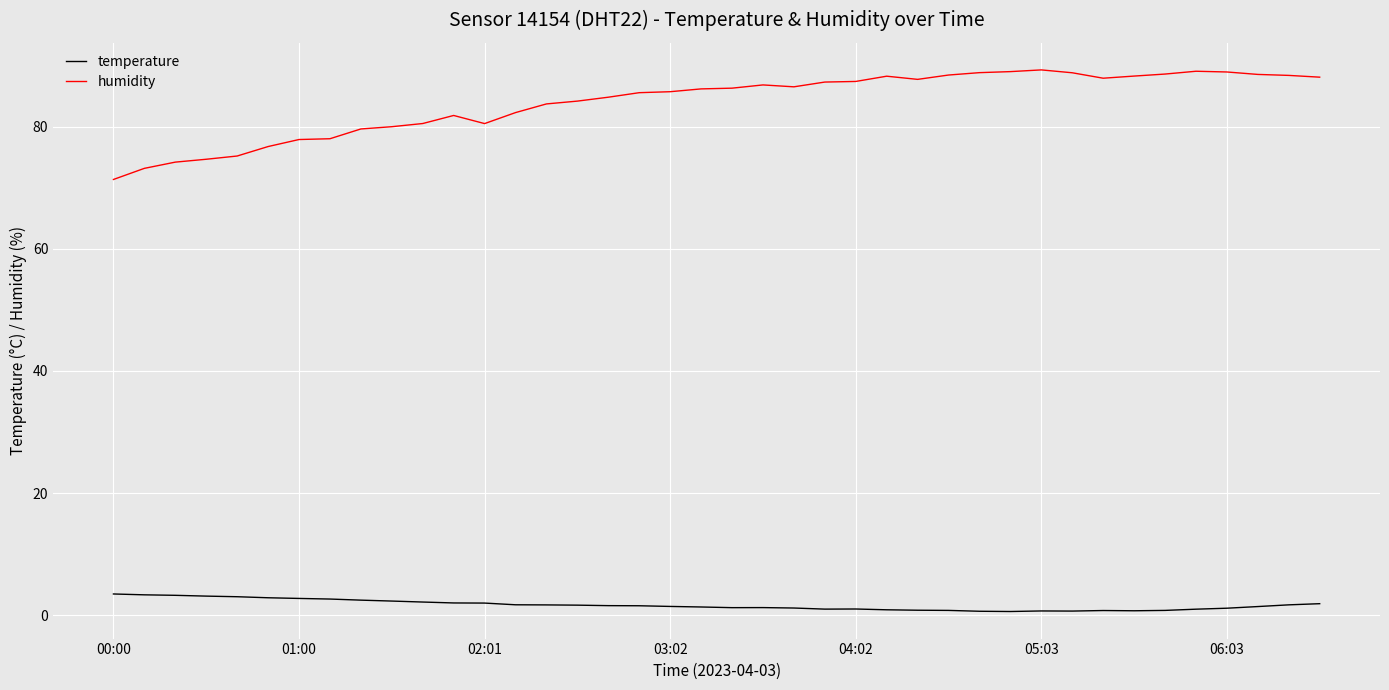

Which series has the widest spread of values?

humidity